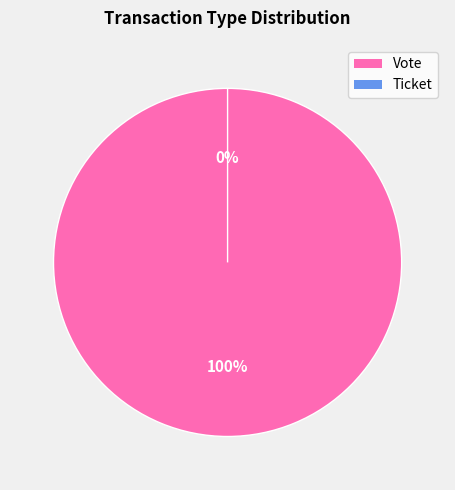

Is Ticket the majority of the pie?

No